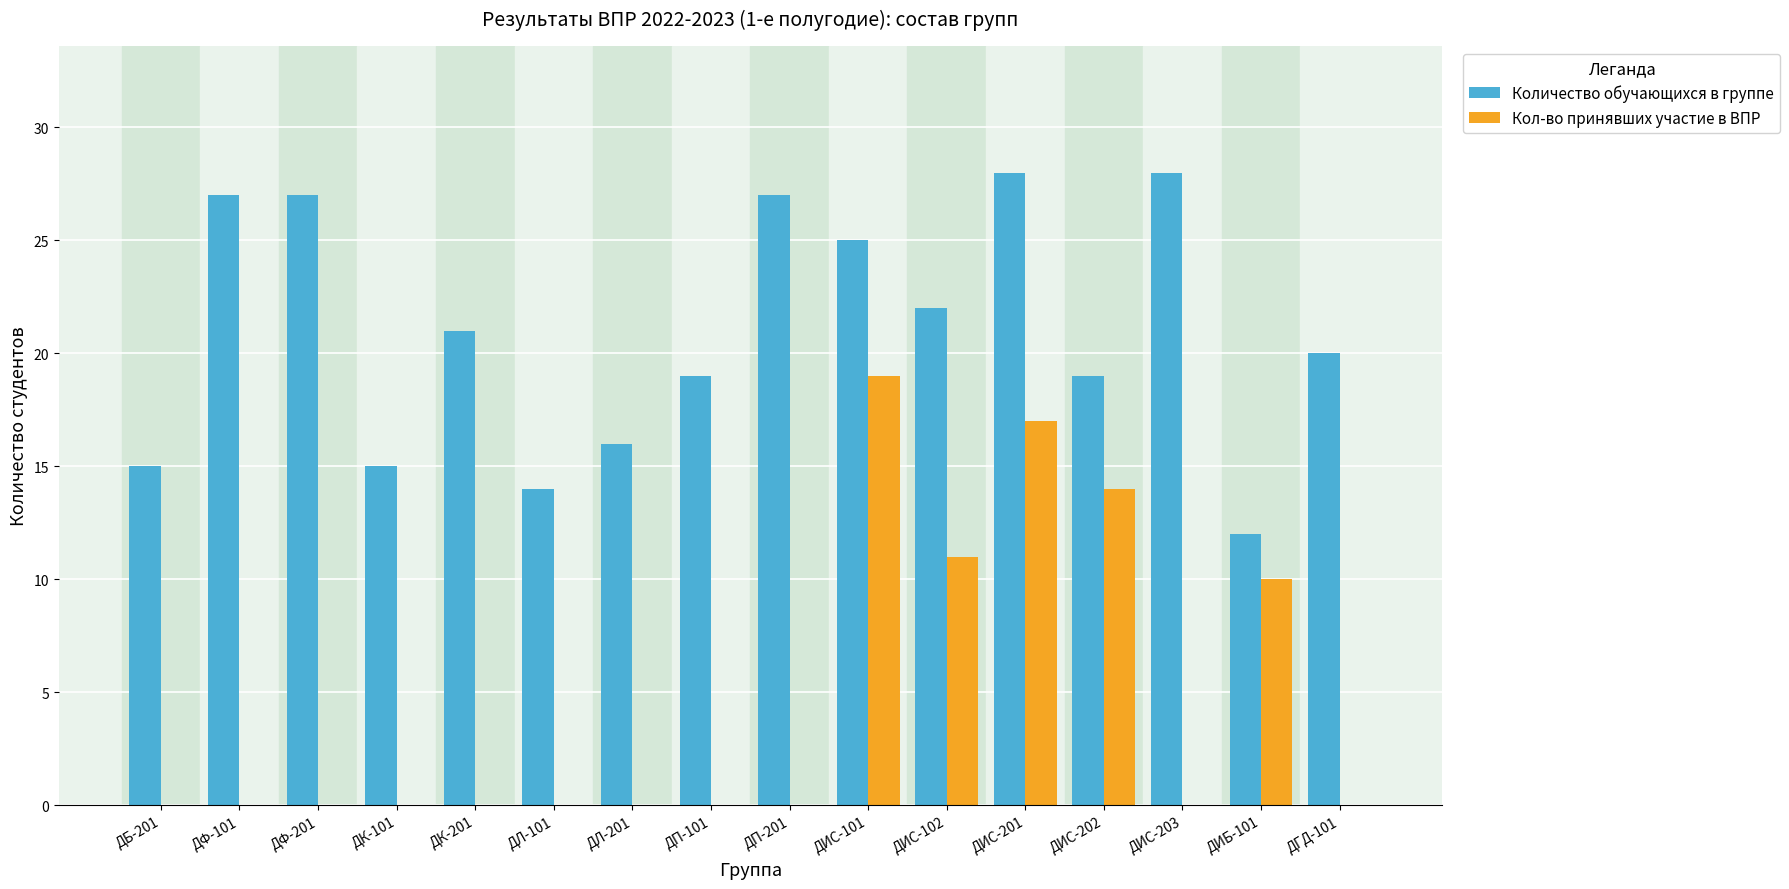

What is the average value of the Количество обучающихся в группе series?

21